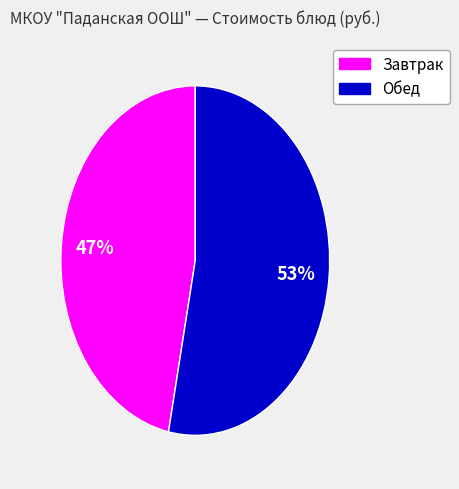

Is there any slice that represents more than half of the pie?

Yes